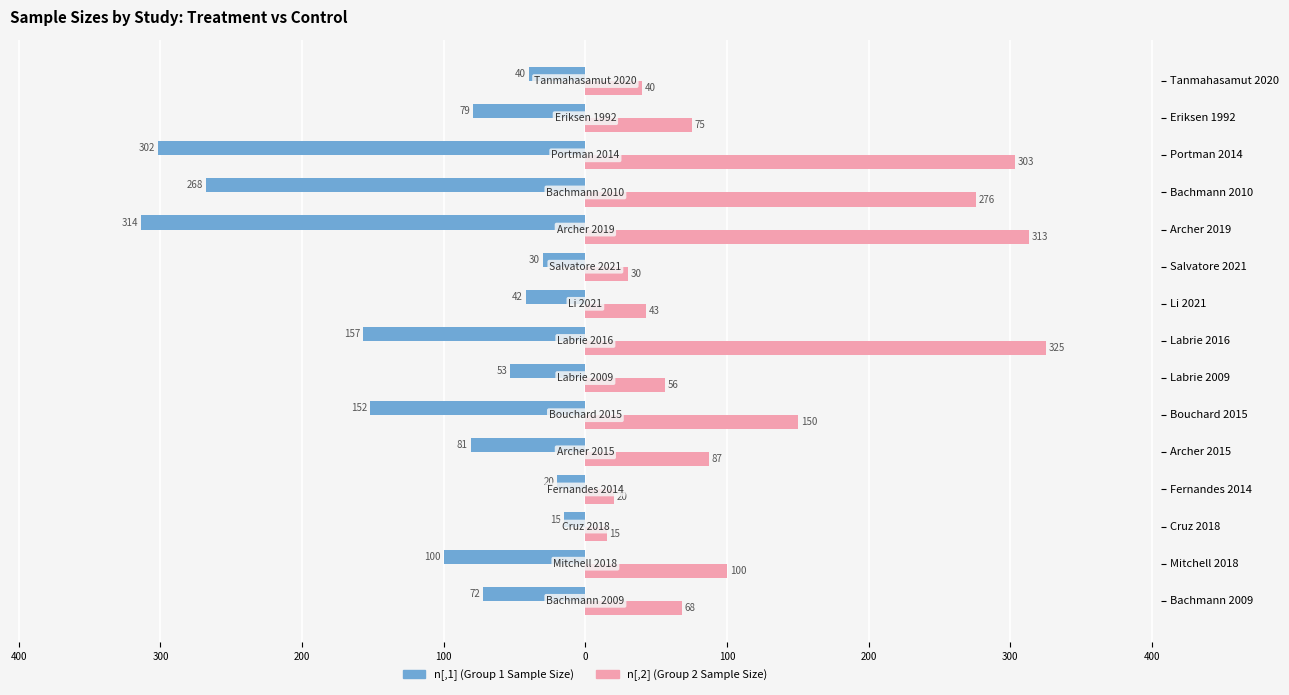

The value of n[,2] at Li 2021 is 43. True or false?

True